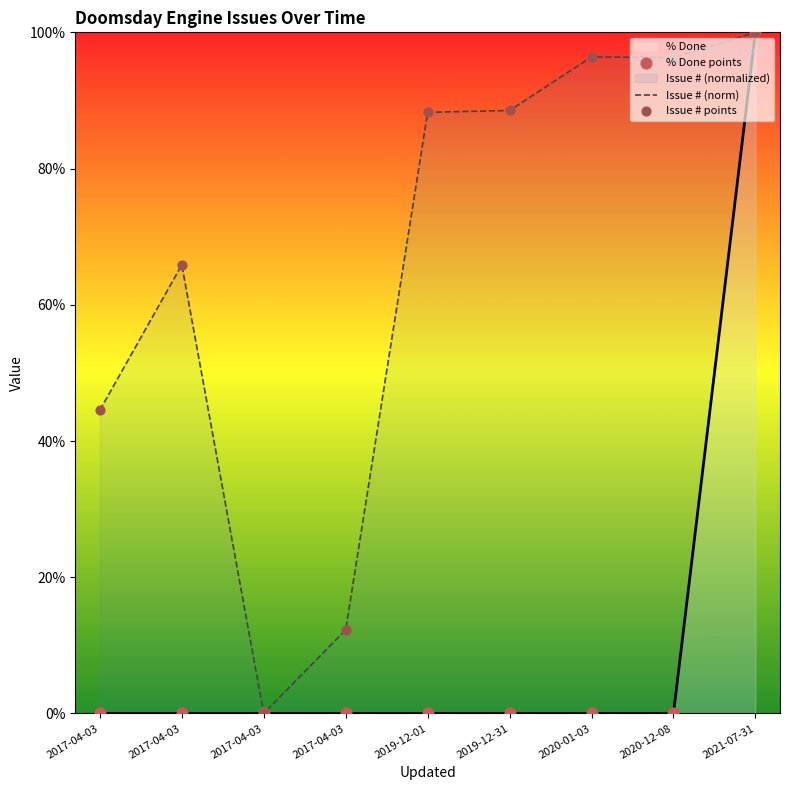

Is the value of Issue # (norm) at 2017-04-03 greater than the value of % Done points at 2017-04-03?

Yes